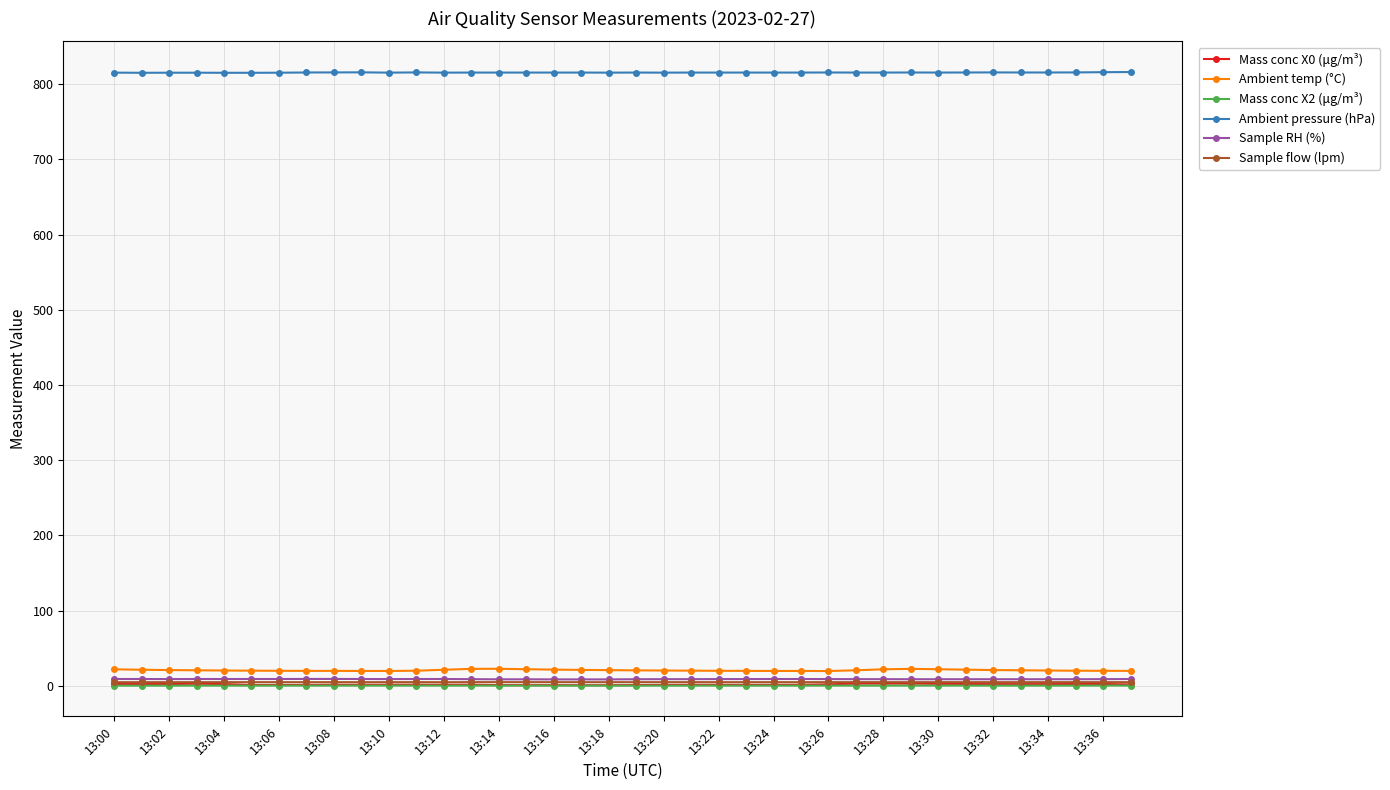

True or false: Sample flow (lpm) has more than 1 interior local peaks.

True